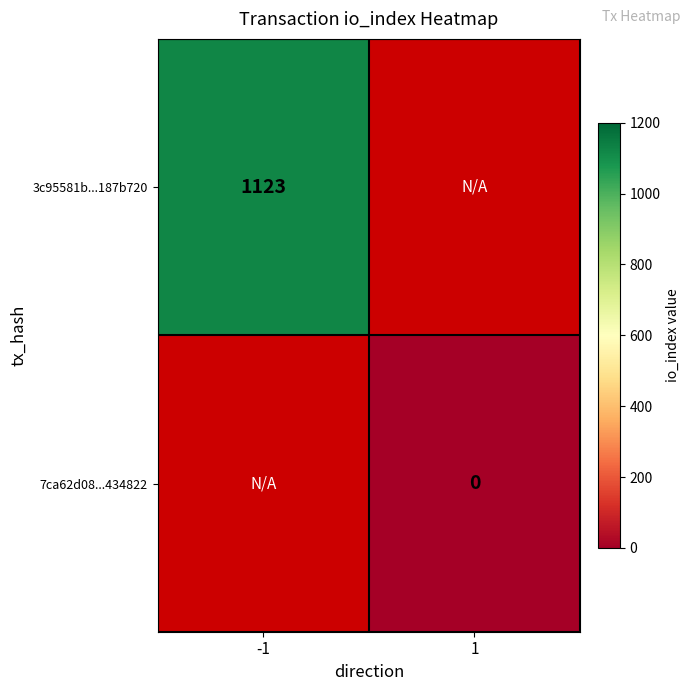

Is the value of 7ca62d08...434822 at 1 greater than the value of 3c95581b...187b720 at -1?

No